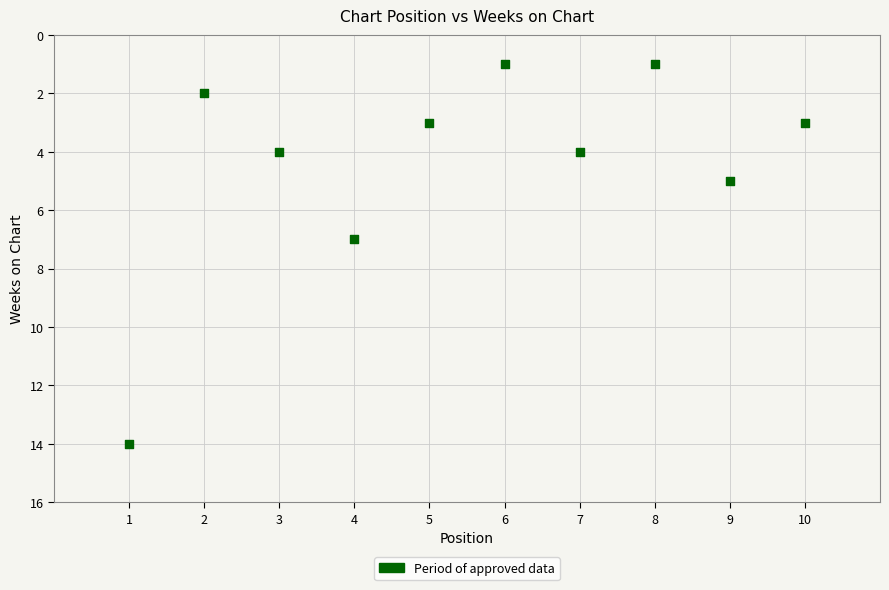

What is the average X value?

6